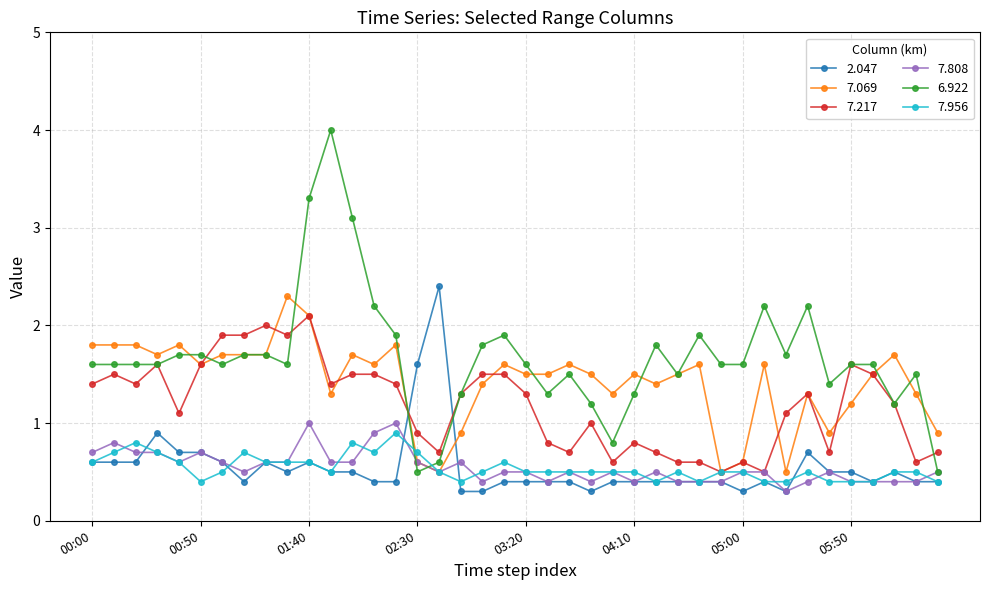

After their last crossing, which series has the higher values: 7.956 or 6.922?

6.922